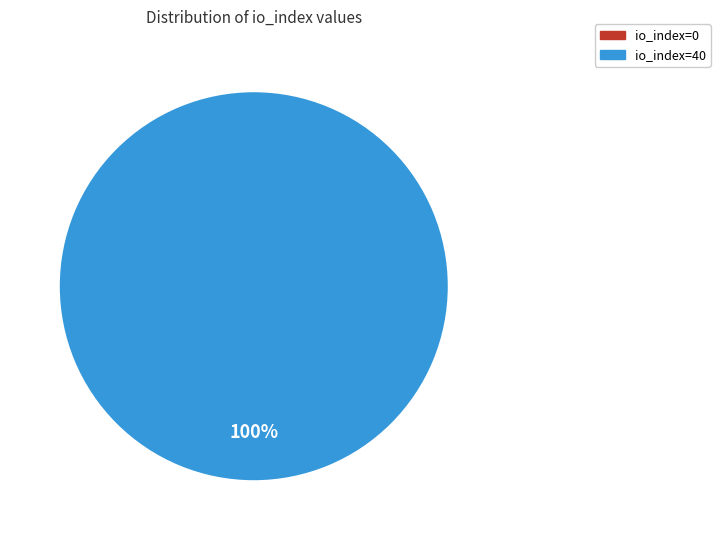

Is there any slice that represents more than half of the pie?

Yes